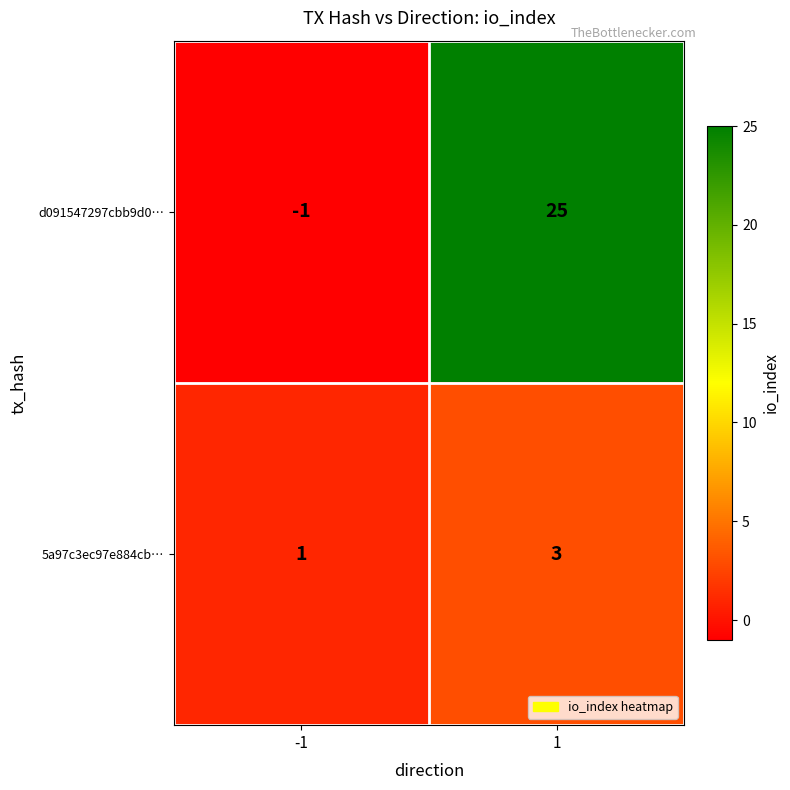

Count the number of categories in the chart.

2